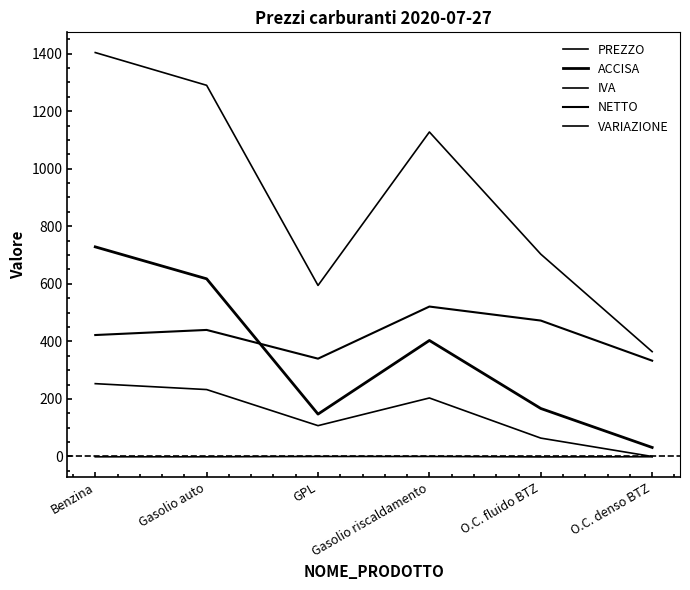

How many lines are shown in the chart?

5